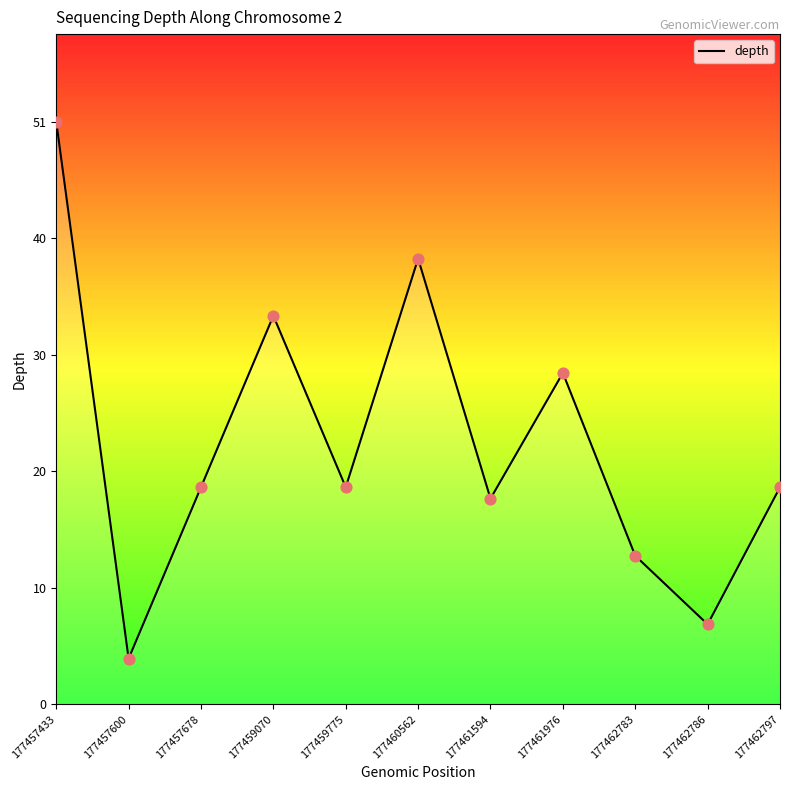

Between 177459775 and 177457600, which is larger?

177459775